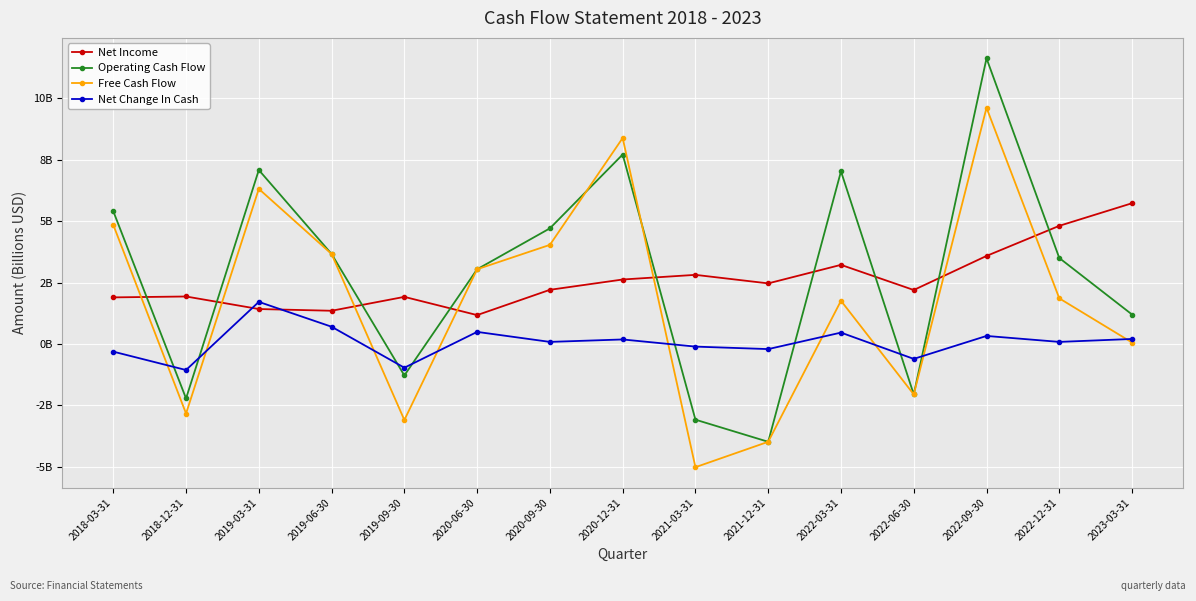

What are all the series names shown in the legend?

Net Income, Operating Cash Flow, Free Cash Flow, Net Change In Cash